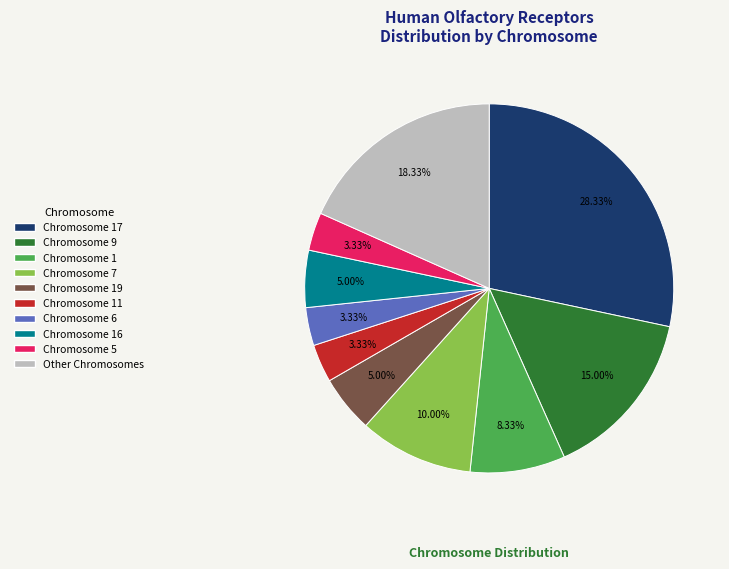

Is there any slice that represents more than half of the pie?

No